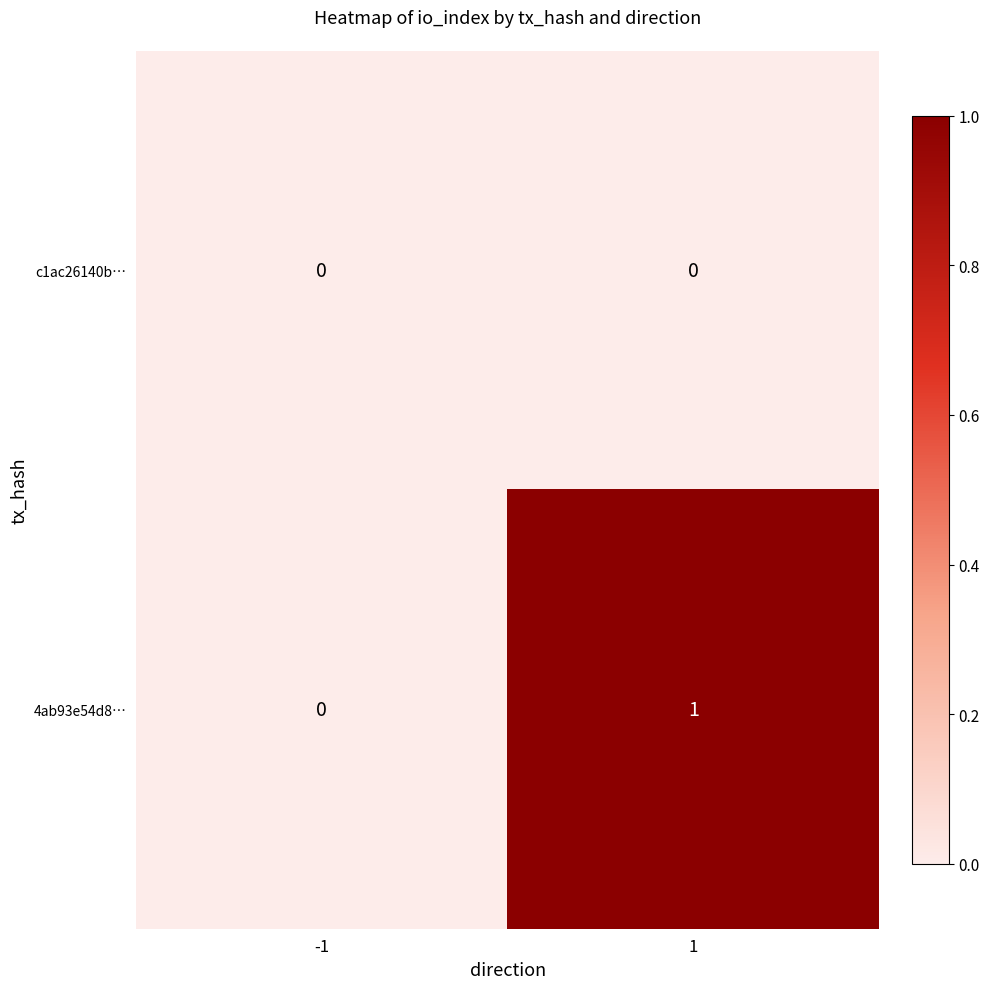

List the series in order of their overall mean, lowest first.

c1ac26140b…, 4ab93e54d8…